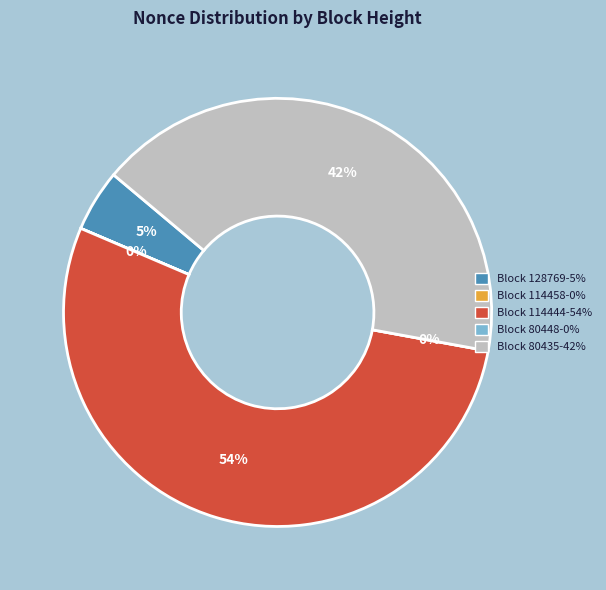

True or false: 80435 accounts for 42% of the total.

True